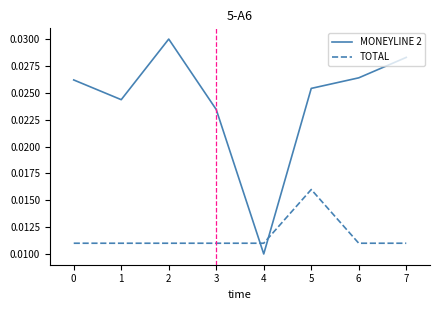

Does the chart display data point markers on the line(s)?

No